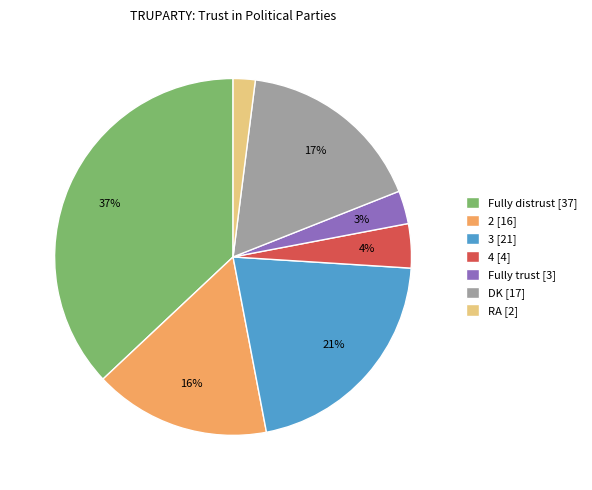

Is the sum of Fully distrust and 2 greater than half?

Yes